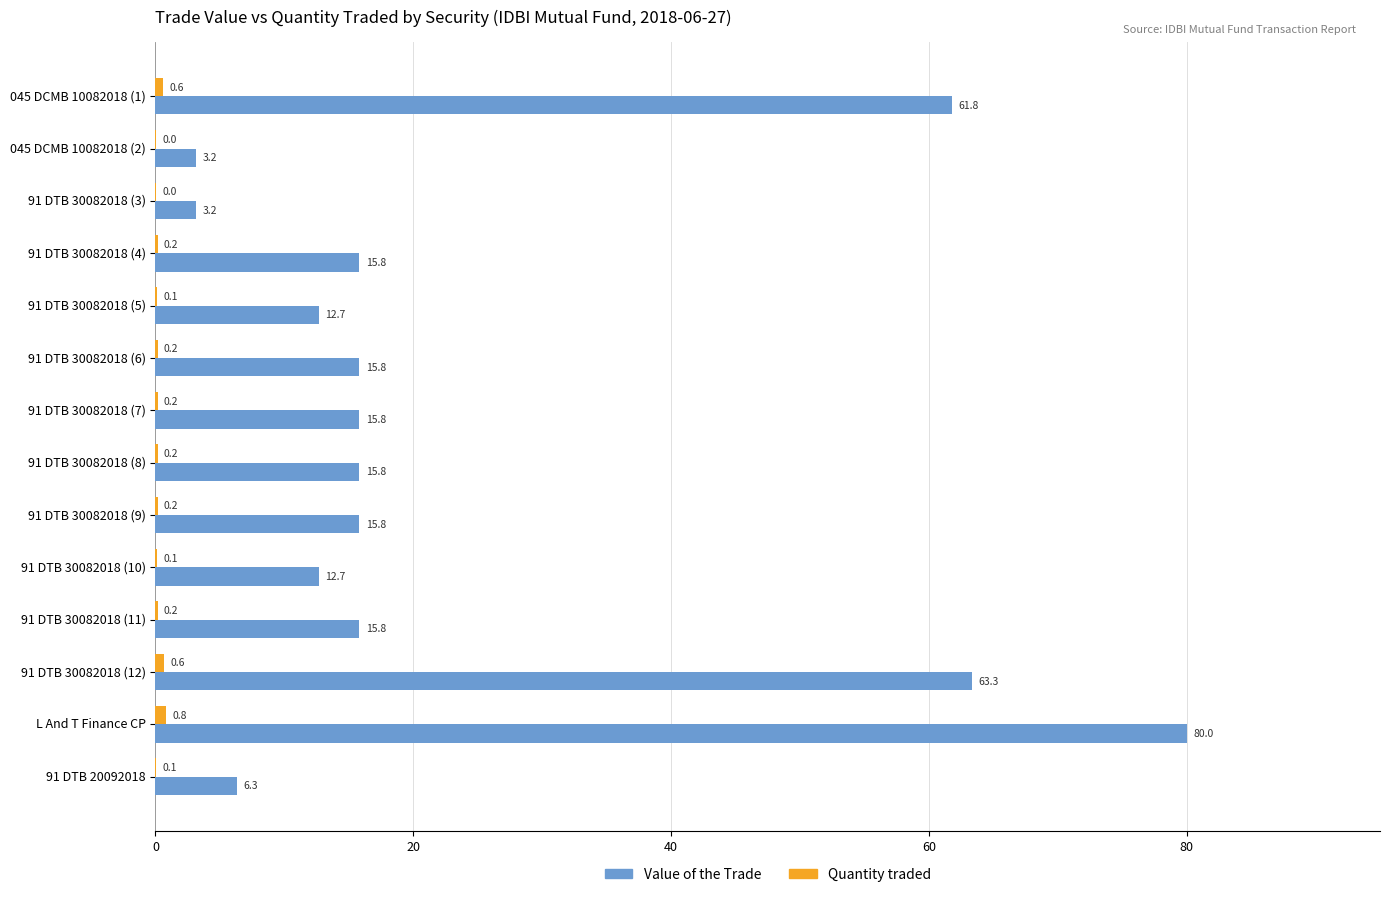

Read the Value of the Trade value at 91 DTB 30082018 (10).

12.7